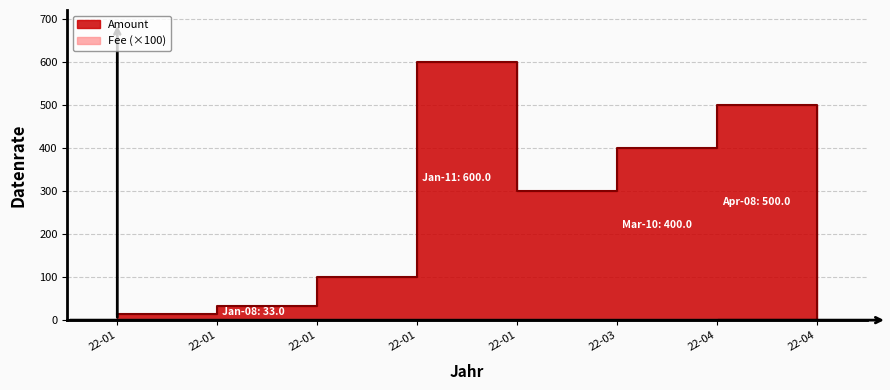

Rank the series at 22-01 from highest to lowest value.

Amount, Fee